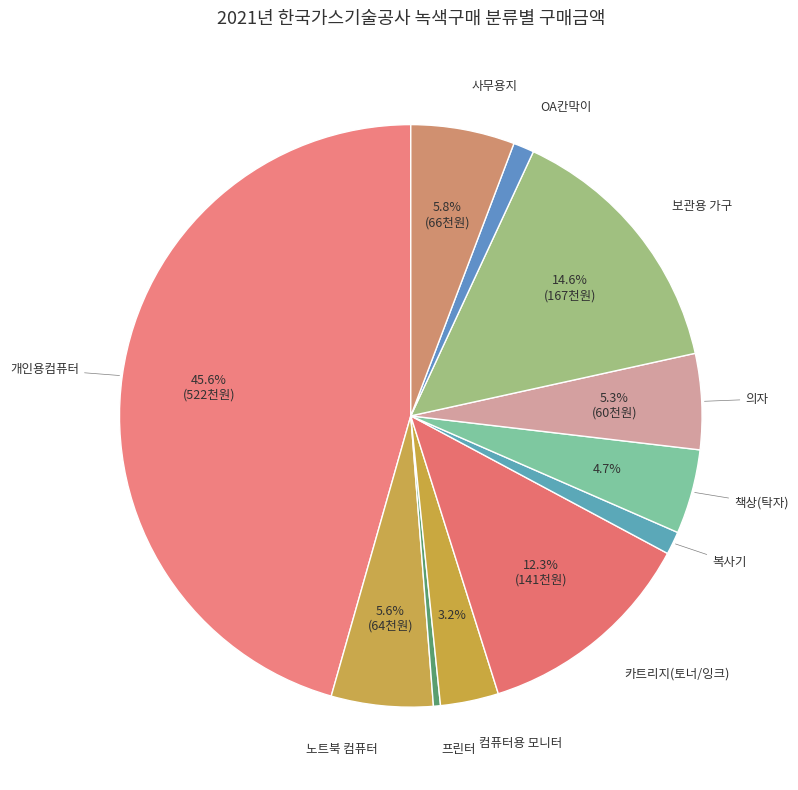

What is the smallest slice in the pie chart?

프린터